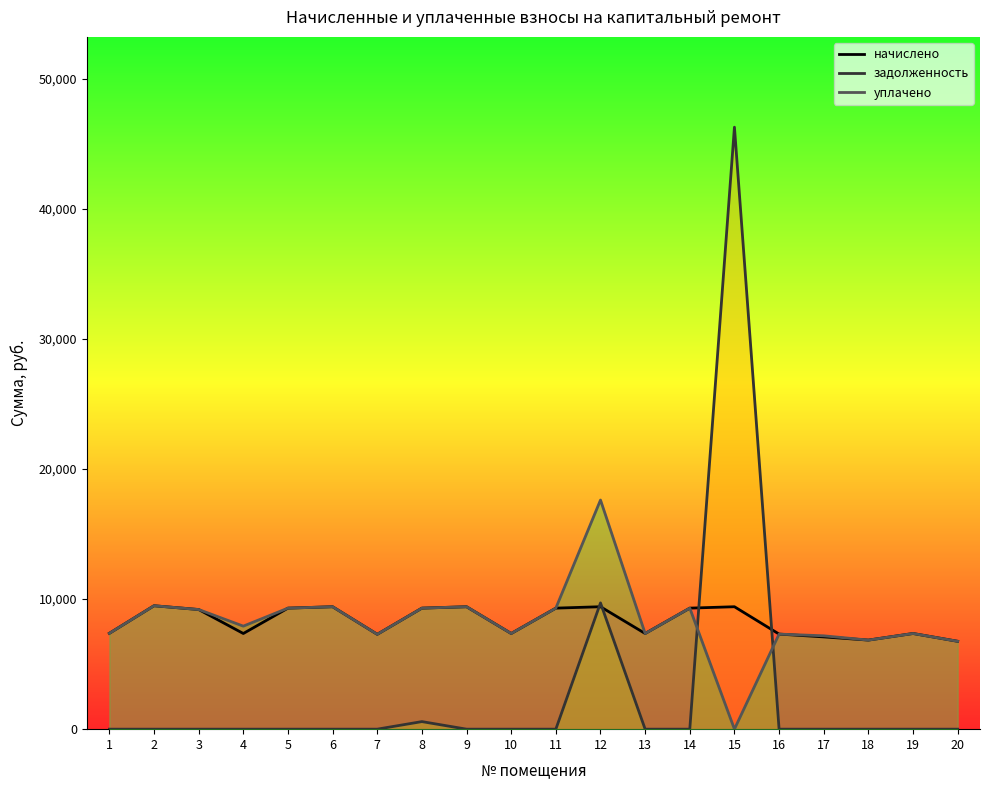

How many values in уплачено are above zero?

19